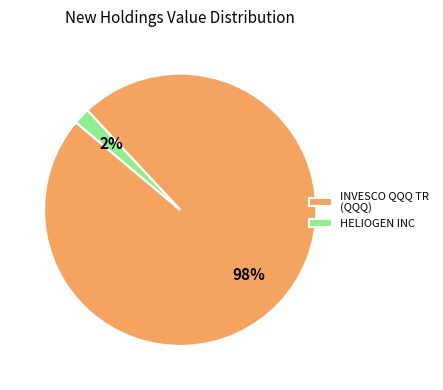

Is the sum of INVESCO QQQ TR (QQQ) and HELIOGEN INC greater than half?

Yes